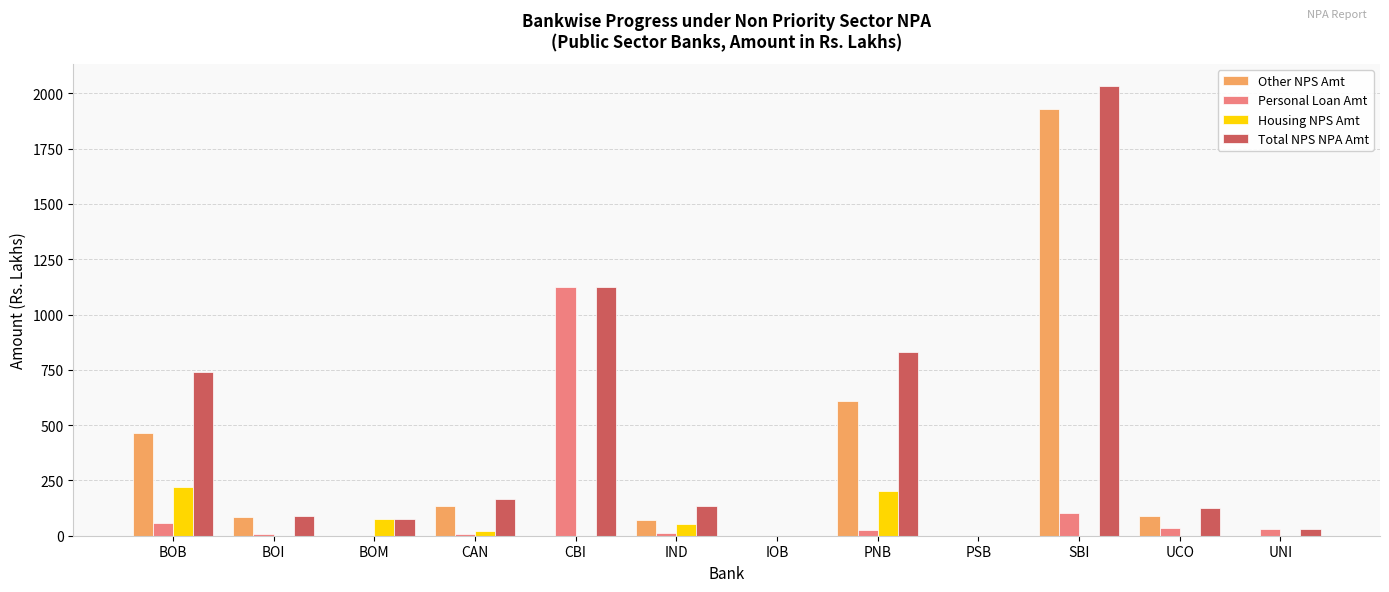

At which category does the chart reach its peak across all series?

SBI